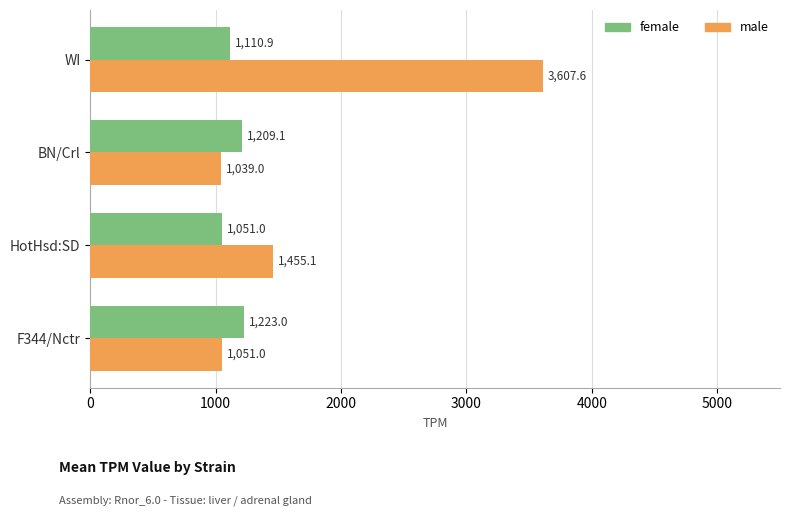

At which label is male closest to 2323?

HotHsd:SD